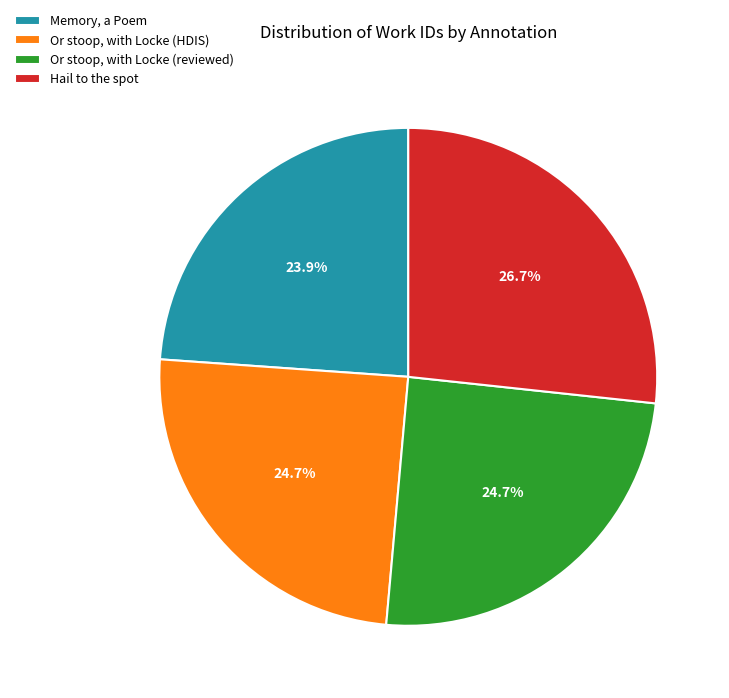

Is Or stoop, with Locke (reviewed) the majority of the pie?

No